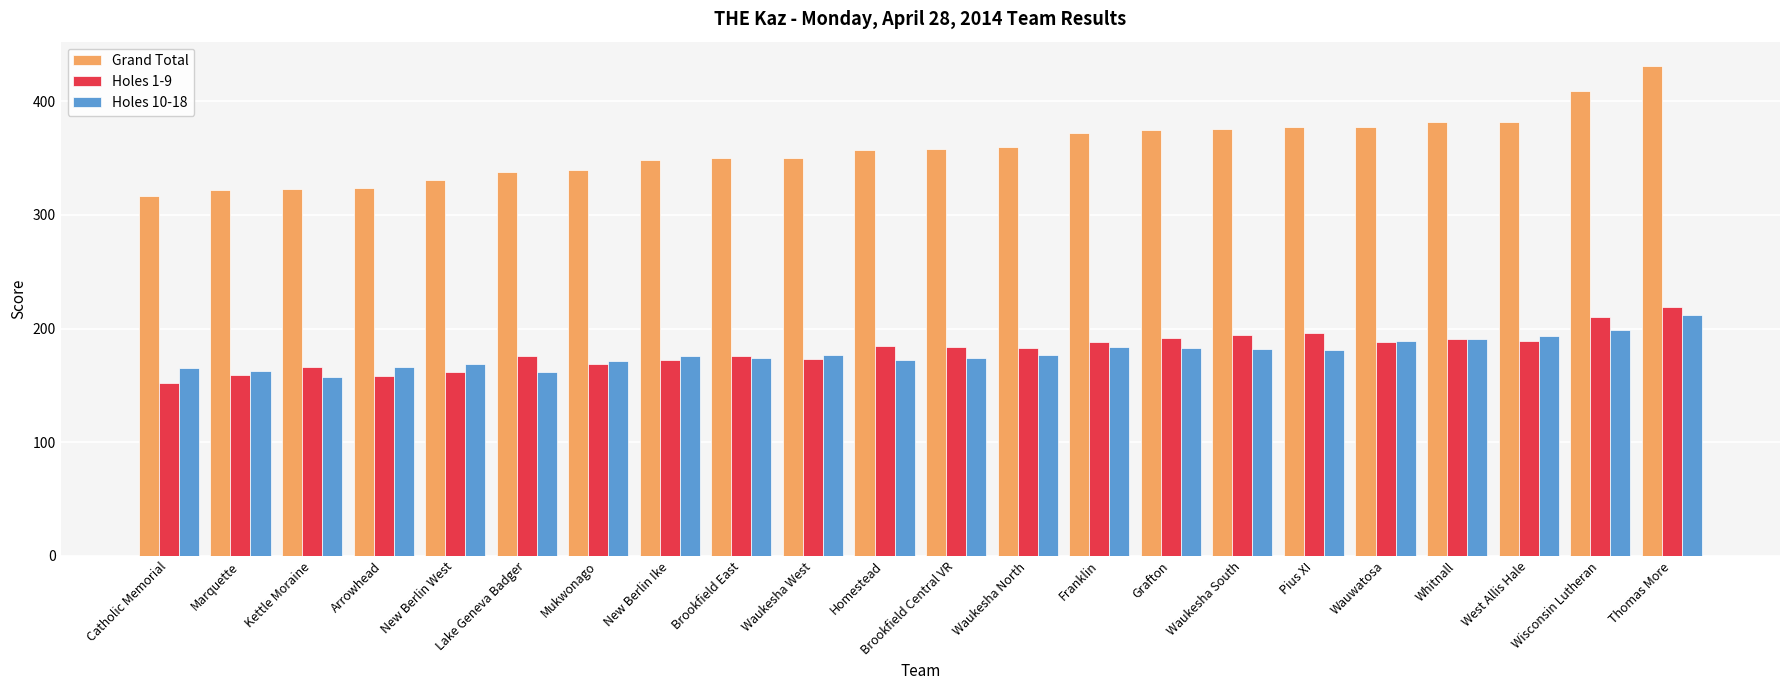

What position from the left is Franklin?

14